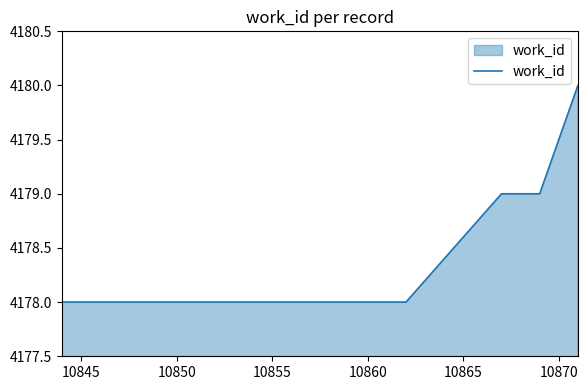

How many lines are shown in the chart?

1